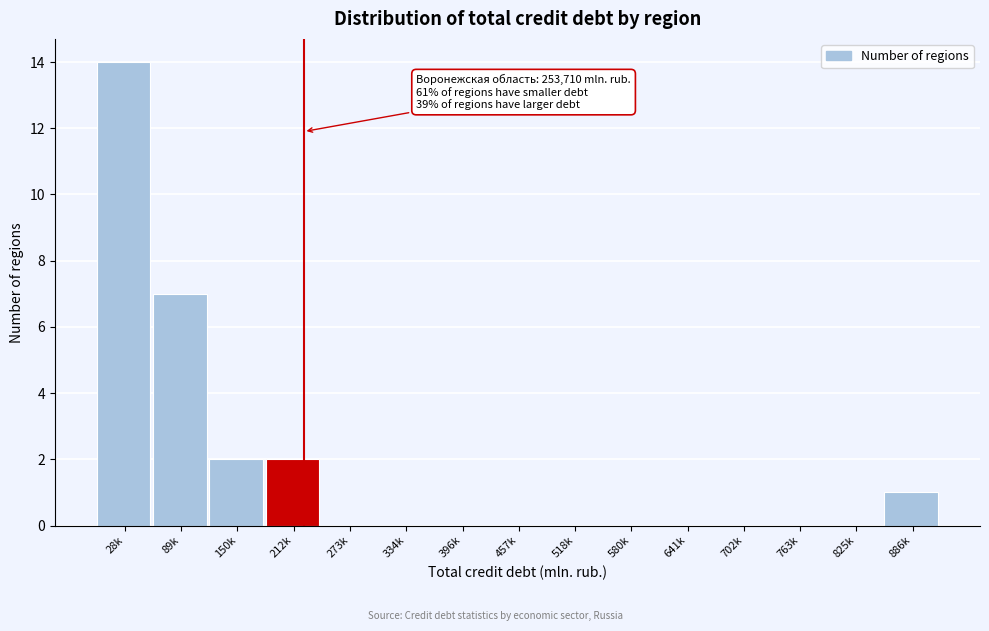

Reading left to right, what are all the values shown in this chart?

28k=14	89k=7	150k=2	212k=2	273k=0	334k=0	396k=0	457k=0	518k=0	580k=0	641k=0	702k=0	763k=0	825k=0	886k=1